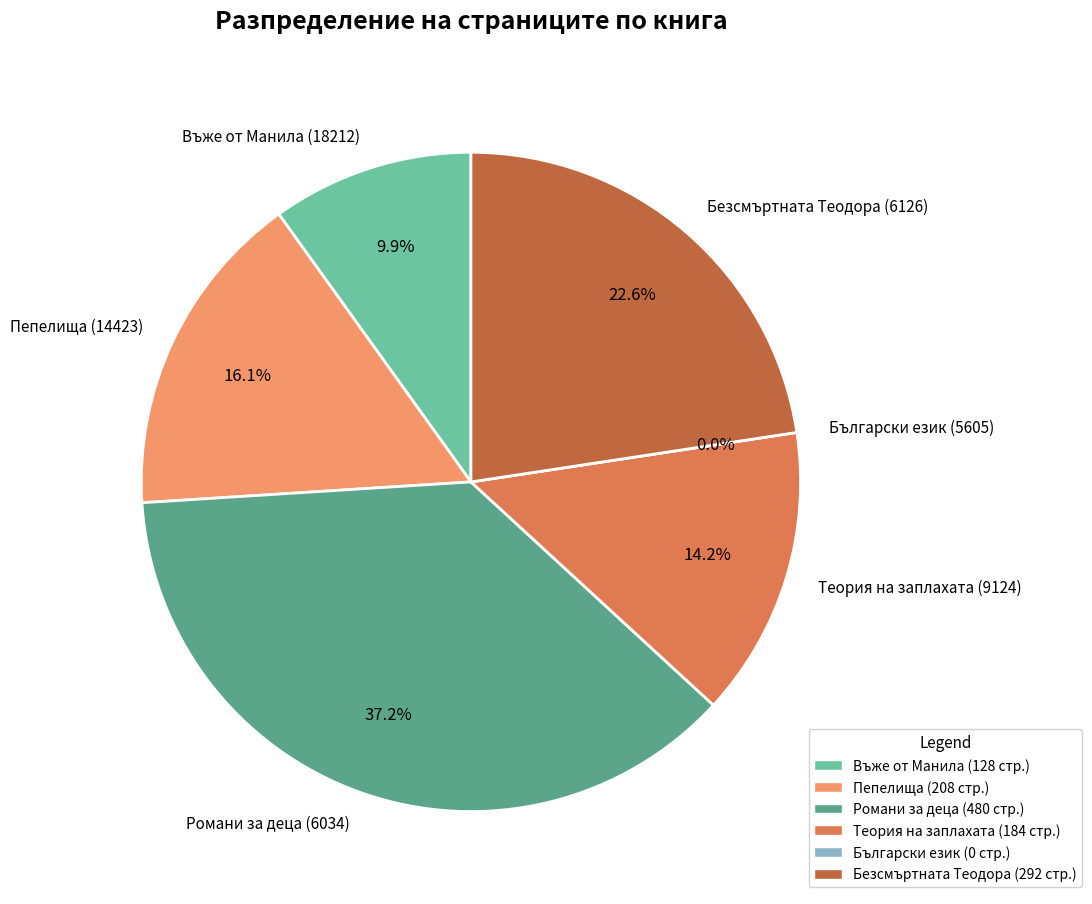

What is the largest slice in the pie chart?

Романи за деца (6034)